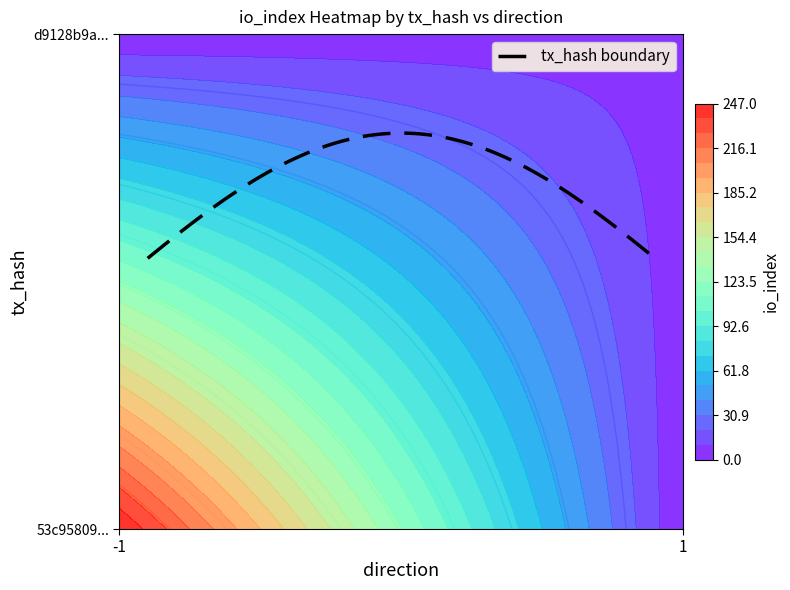

The d9128b9a4e5d6cd0f55904af3dcf8ff23ef9c9a series shows 7 at io_index. True or false?

True